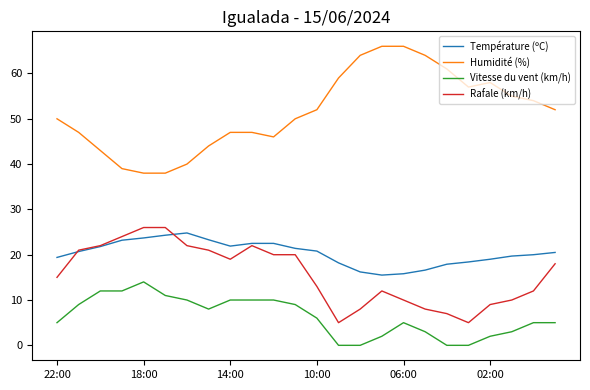

At how many categories does at least one series exceed 31?

24